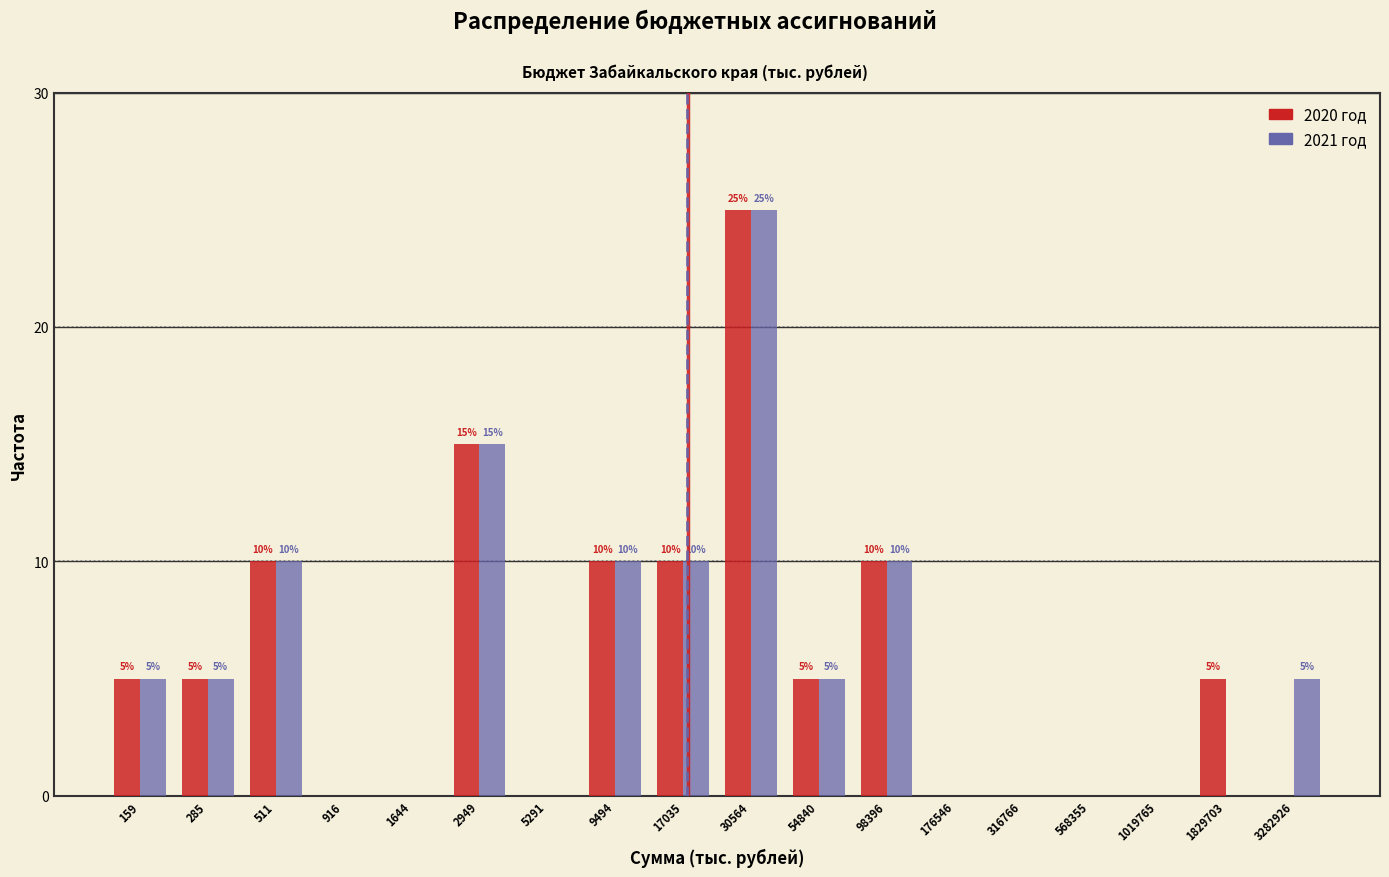

Reading left to right, what are all the values shown in this chart?

2020 год: 159=5	285=5	511=10	916=0	1644=0	2949=15	5291=0	9494=10	17035=10	30564=25	54840=5	98396=10	176546=0	316766=0	568355=0	1019765=0	1829703=5	3282926=0
2021 год: 159=5	285=5	511=10	916=0	1644=0	2949=15	5291=0	9494=10	17035=10	30564=25	54840=5	98396=10	176546=0	316766=0	568355=0	1019765=0	1829703=0	3282926=5